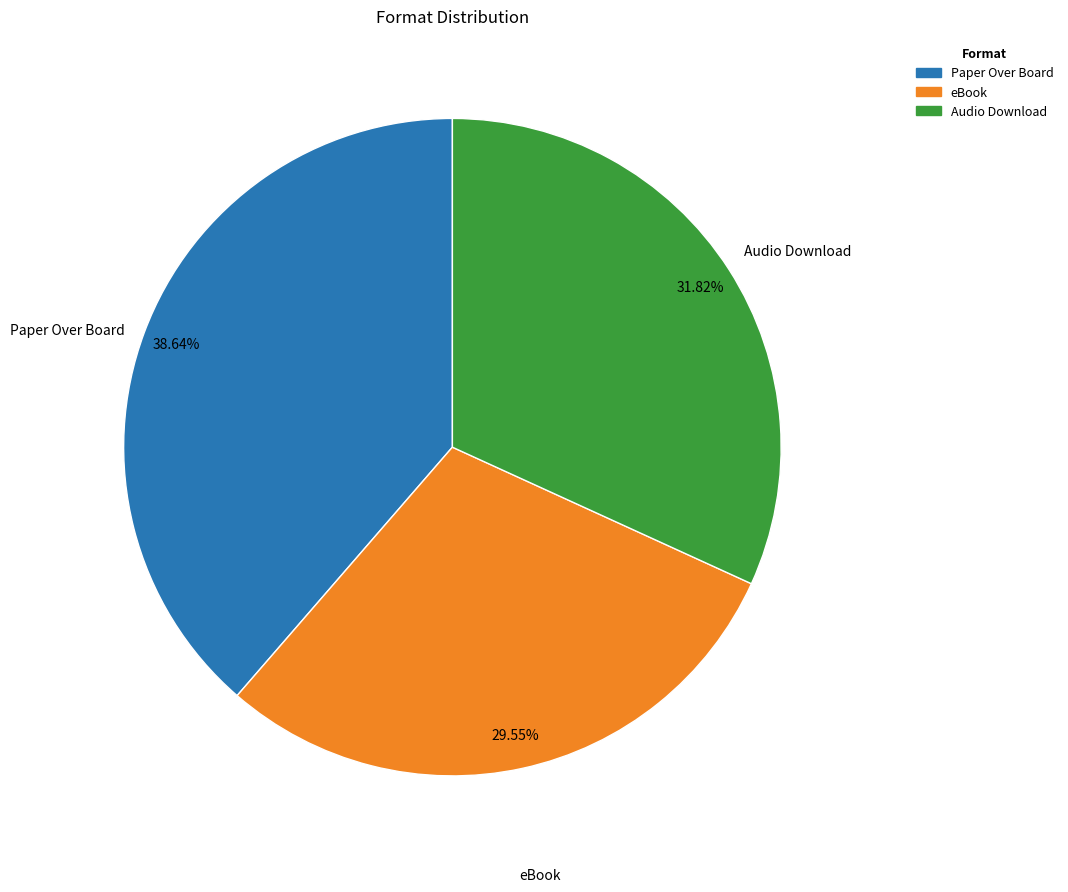

True or false: Paper Over Board accounts for 32% of the total.

False